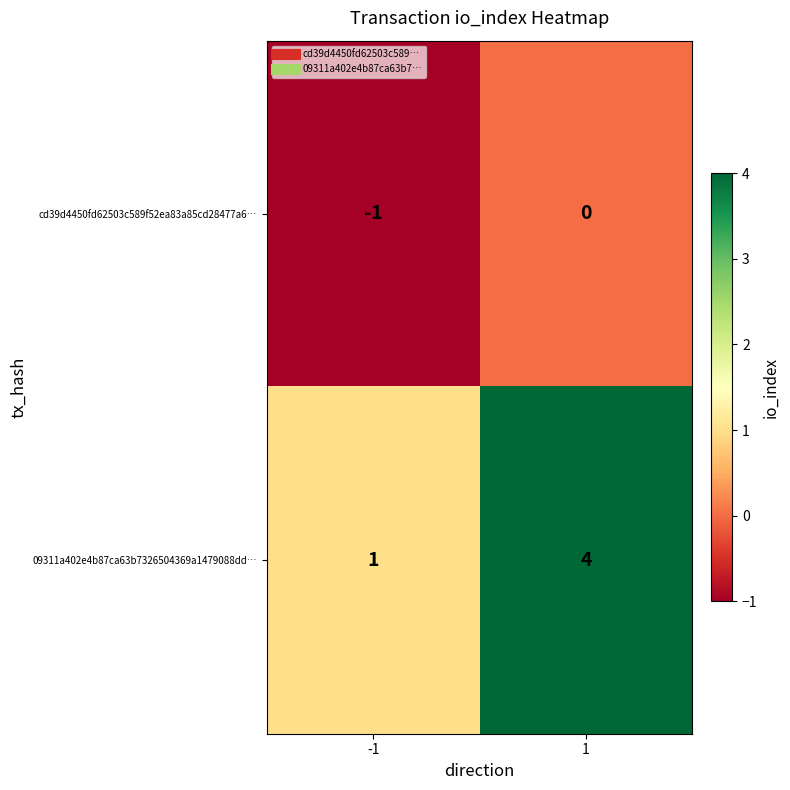

At how many categories does at least one series exceed 0?

2